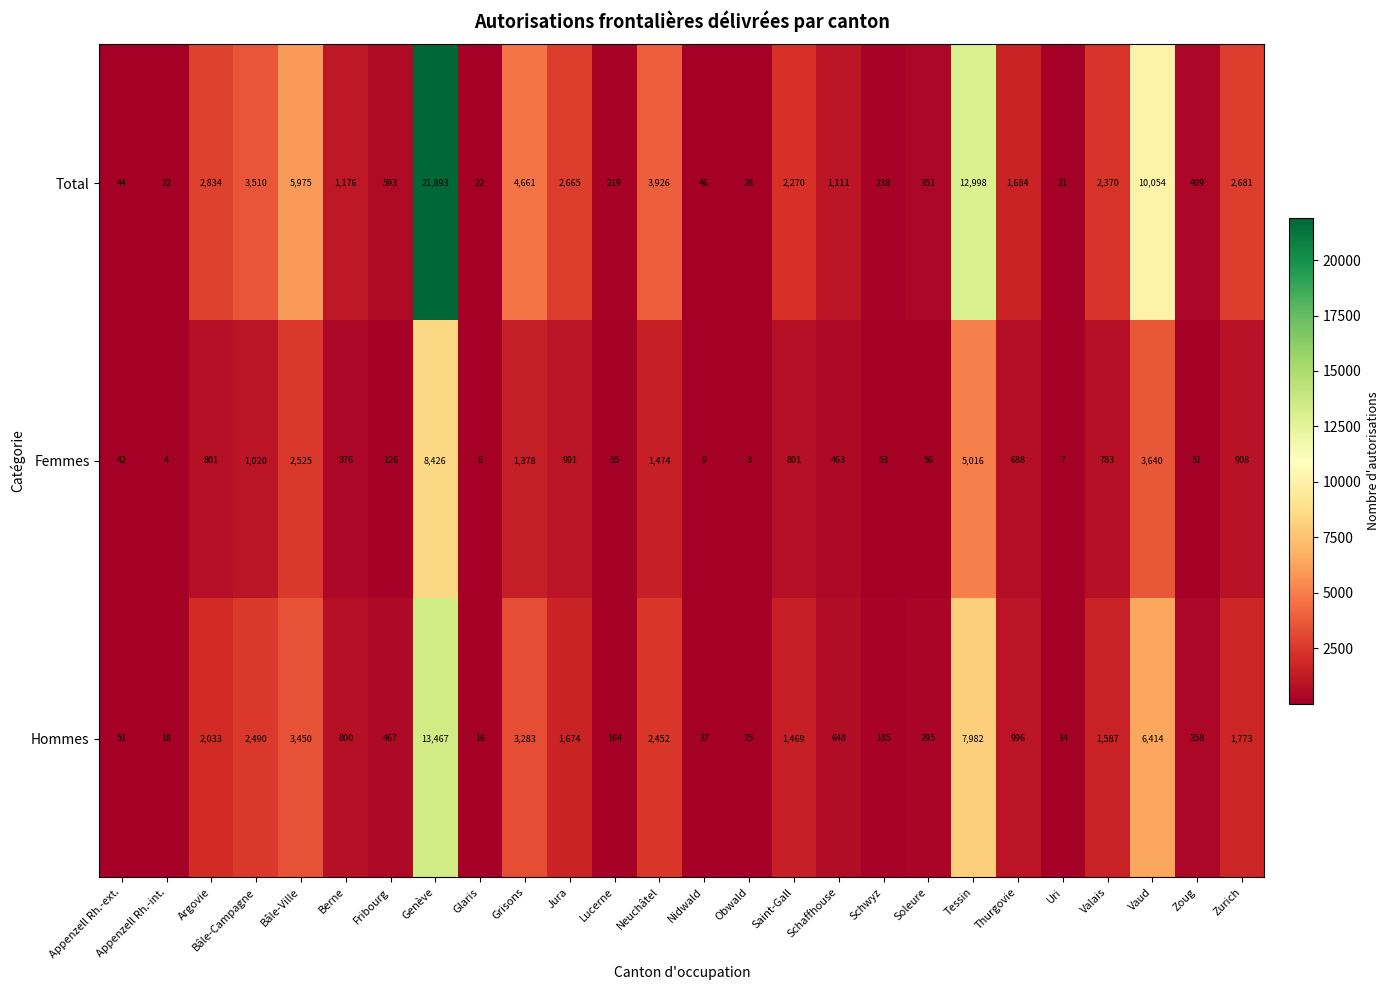

What is the total value across all series at Schaffhouse?

2222